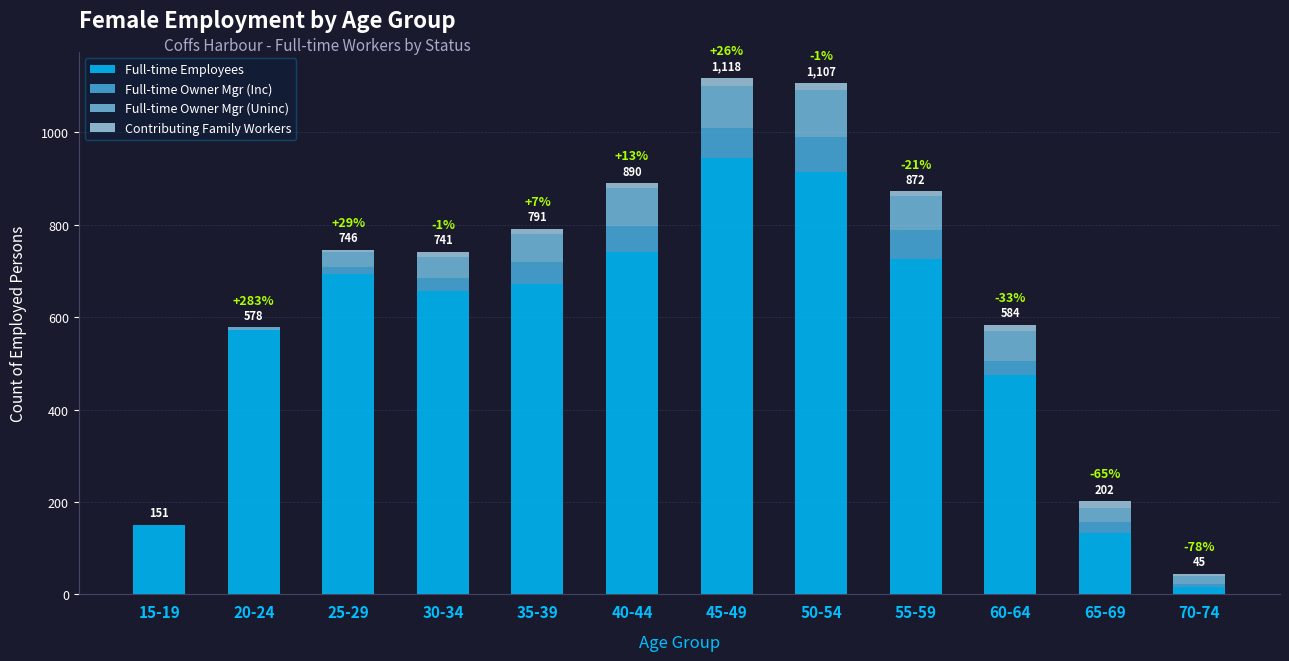

The Full-time Employees series shows 944 at 45-49. True or false?

True